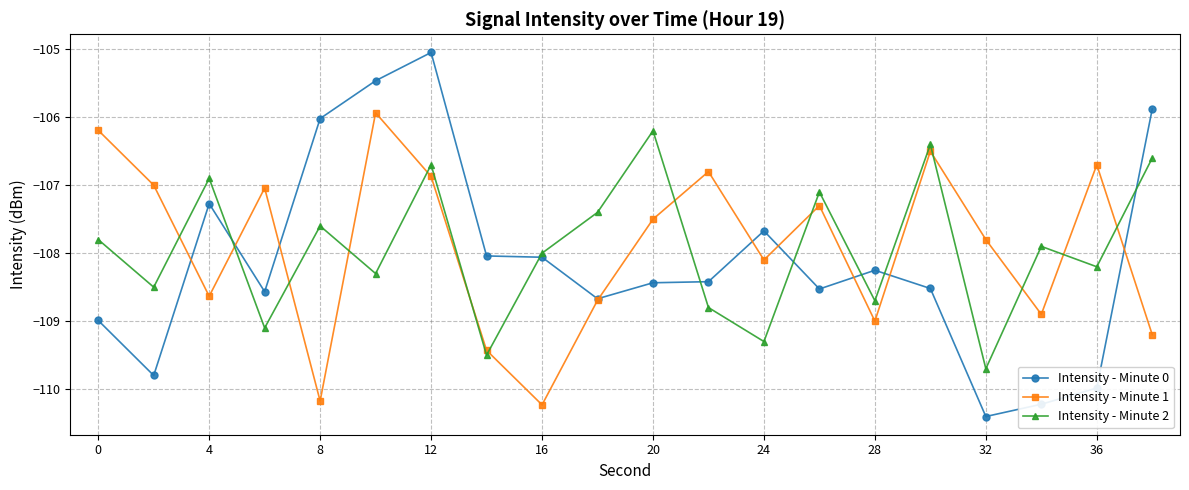

Which series has the widest spread of values?

Intensity - Minute 0